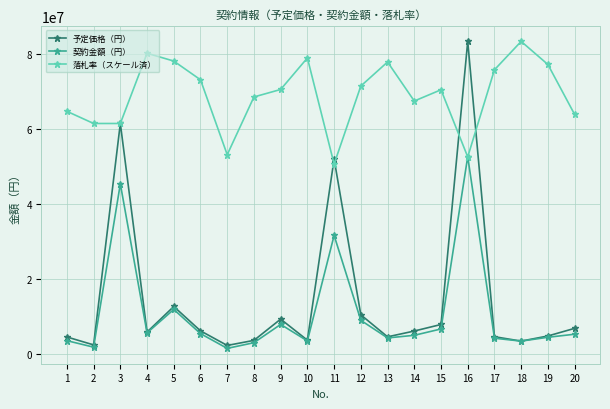

Count the number of categories in the chart.

20